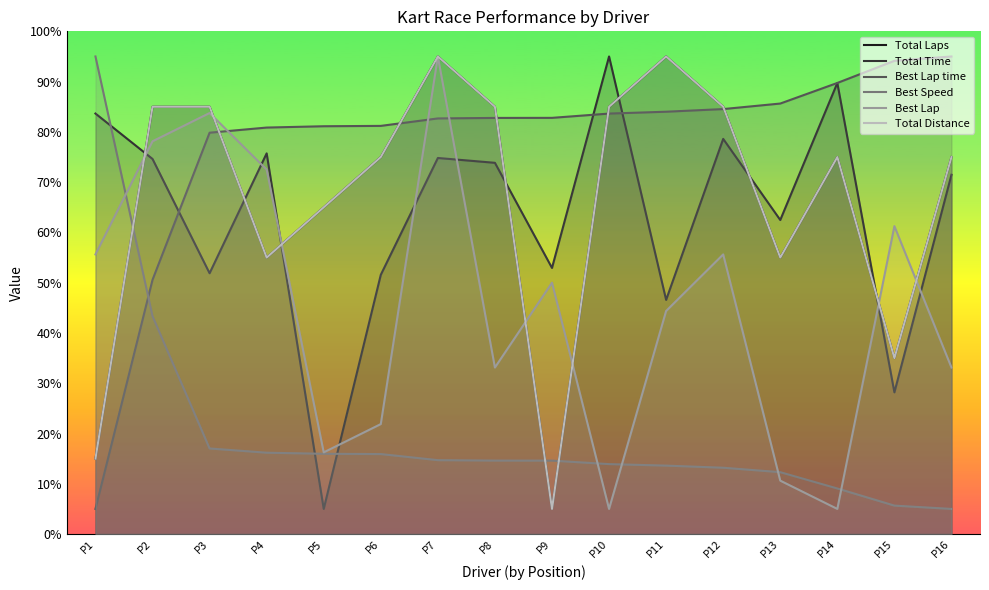

Between which two adjacent categories do Best Speed and Total Distance first intersect?

P1 and P2